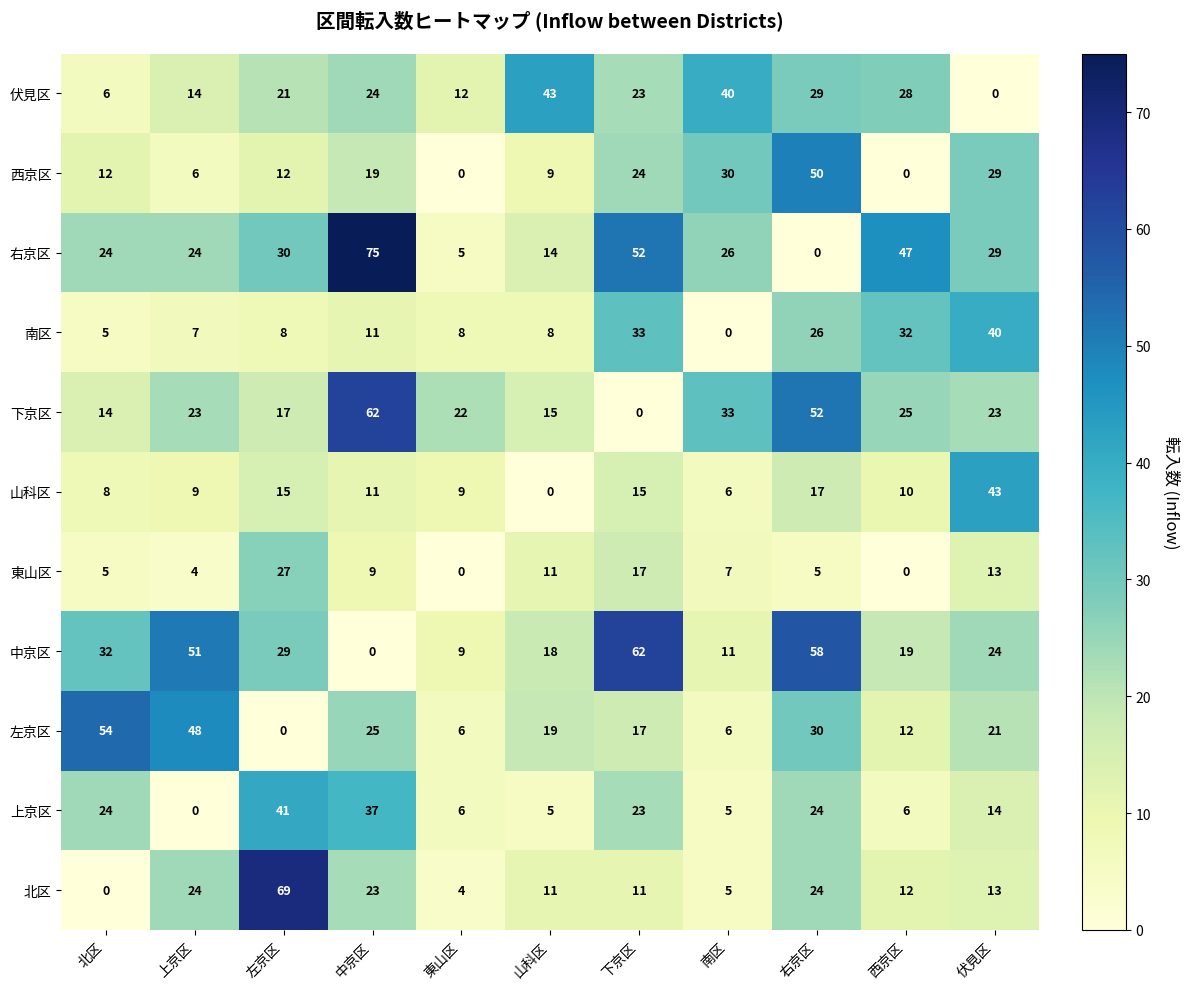

Which category has the highest value across all series?

中京区